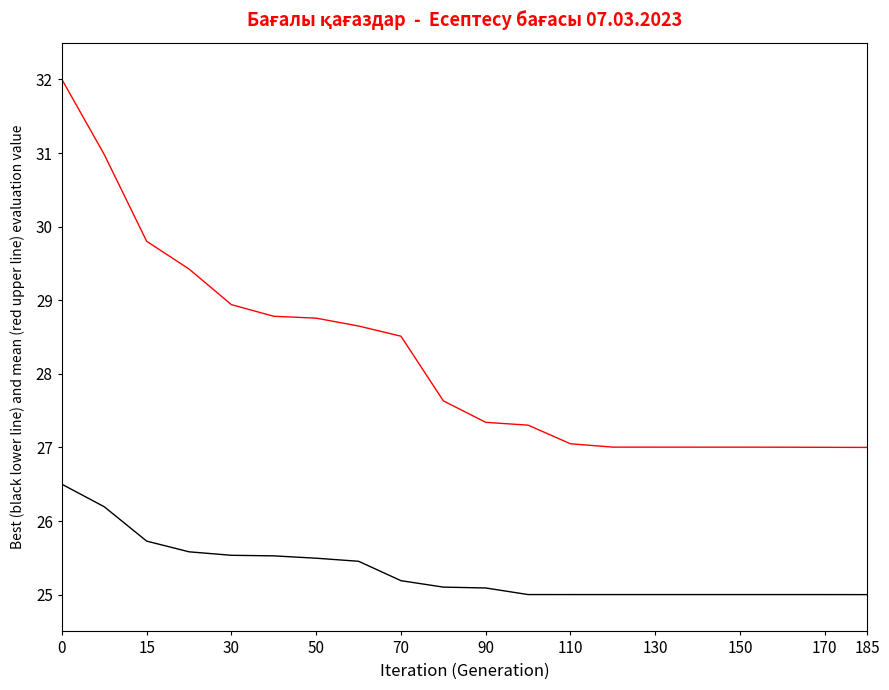

What is the smallest value displayed?

25.0